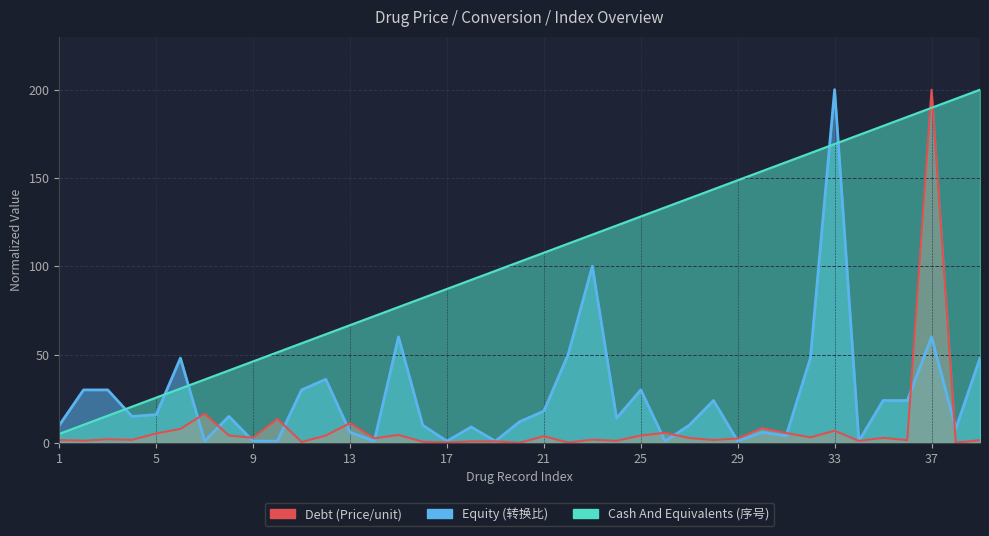

Does the chart display data point markers on the line(s)?

No